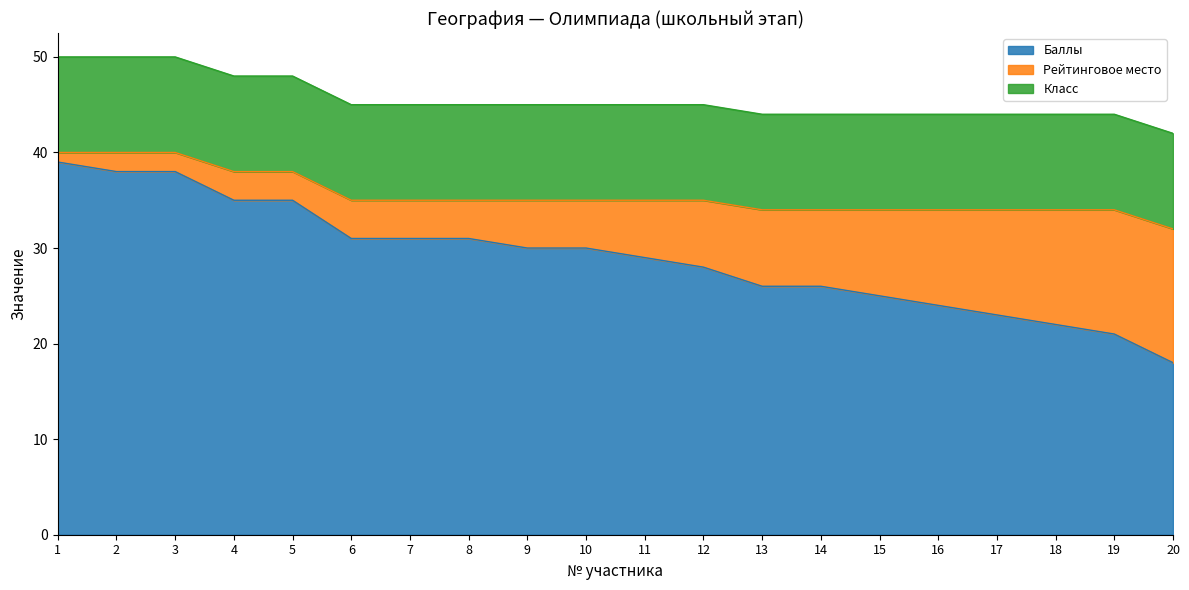

What is the difference between the maximum and minimum values in the Баллы series?

21